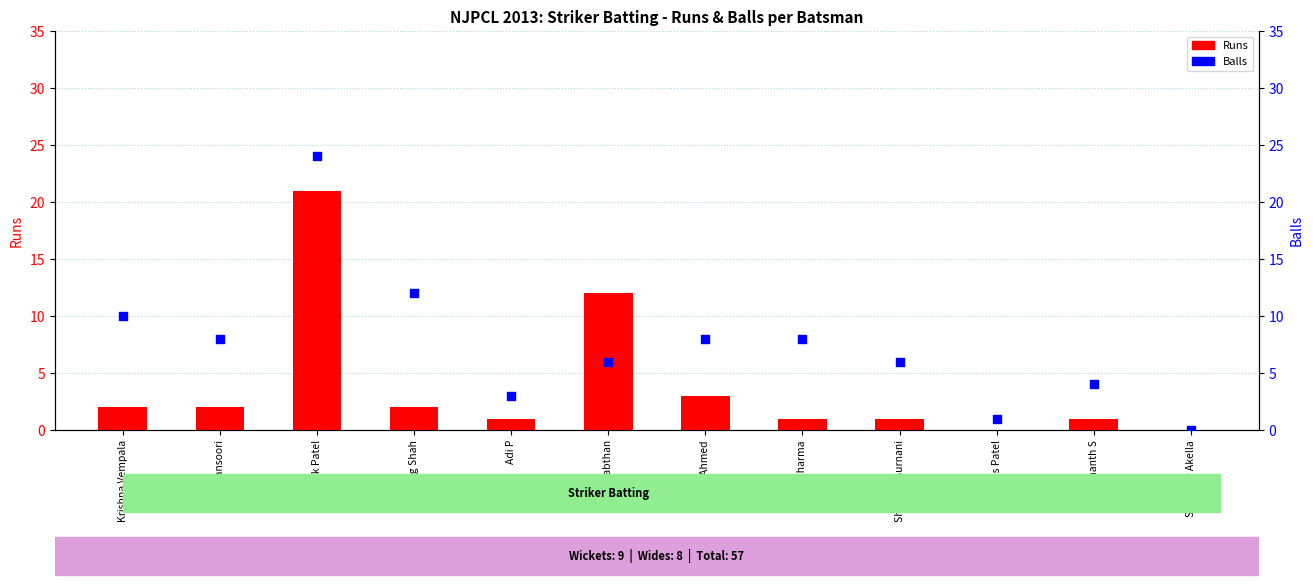

Which series has the widest spread of Y values?

Balls